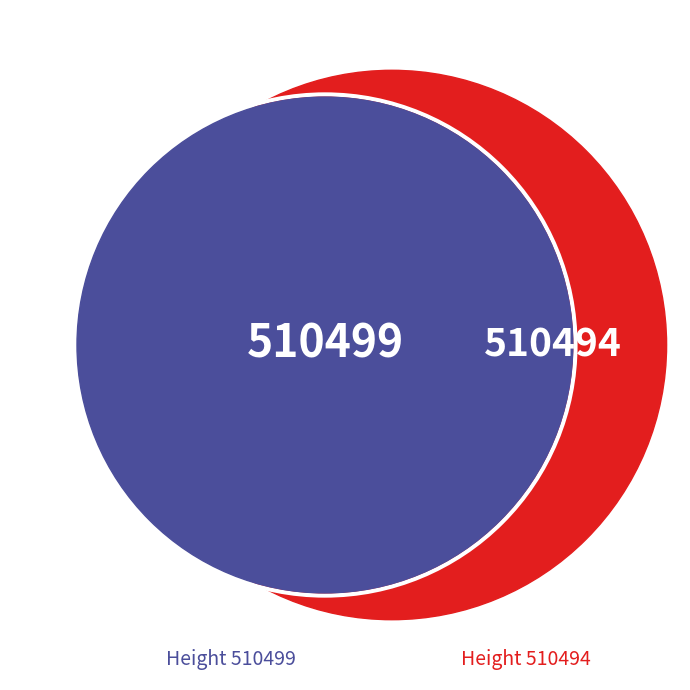

To the nearest percent, what percentage of the pie is 510494?

50%